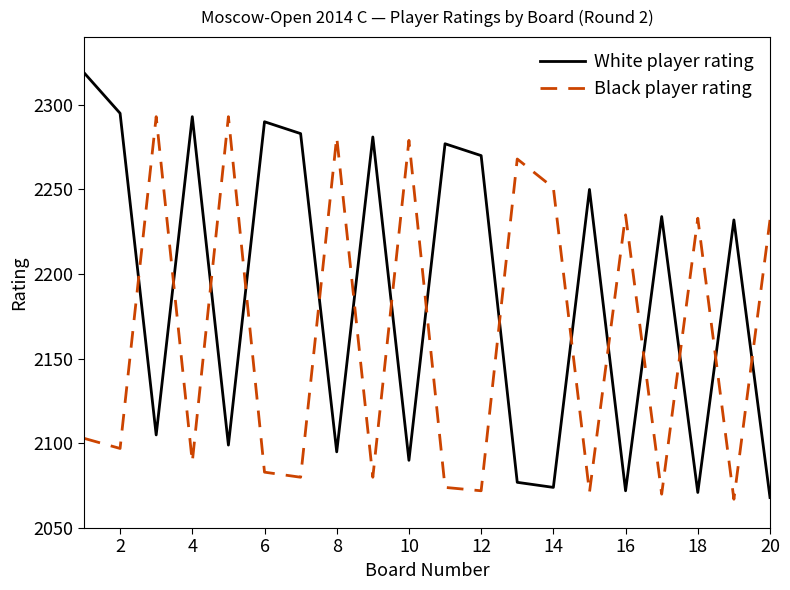

Which series has the largest total across all categories?

White player rating